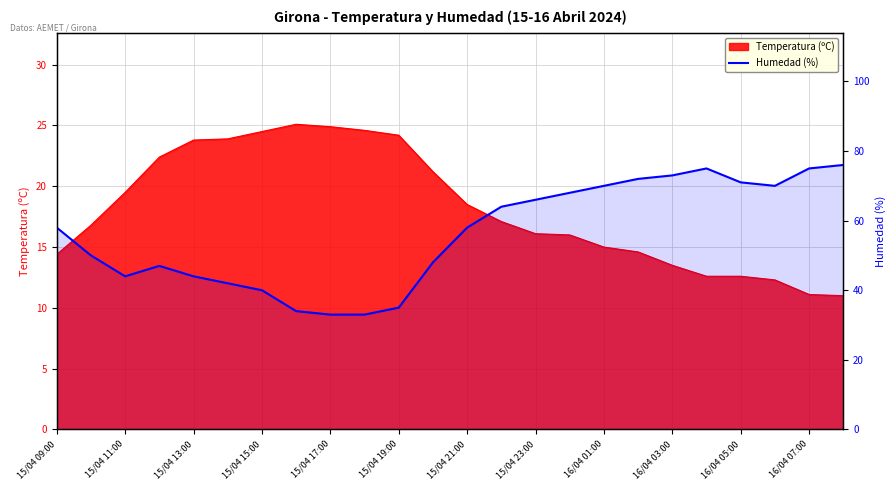

How many lines are shown in the chart?

1